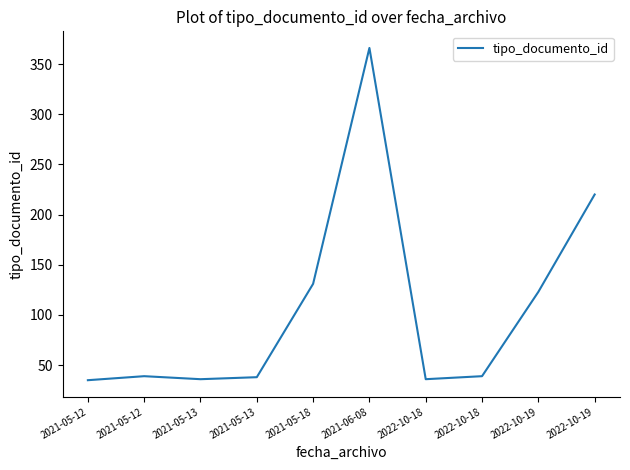

Reading left to right, what are all the values shown in this chart?

35	39	36	38	131	366	36	39	123	220